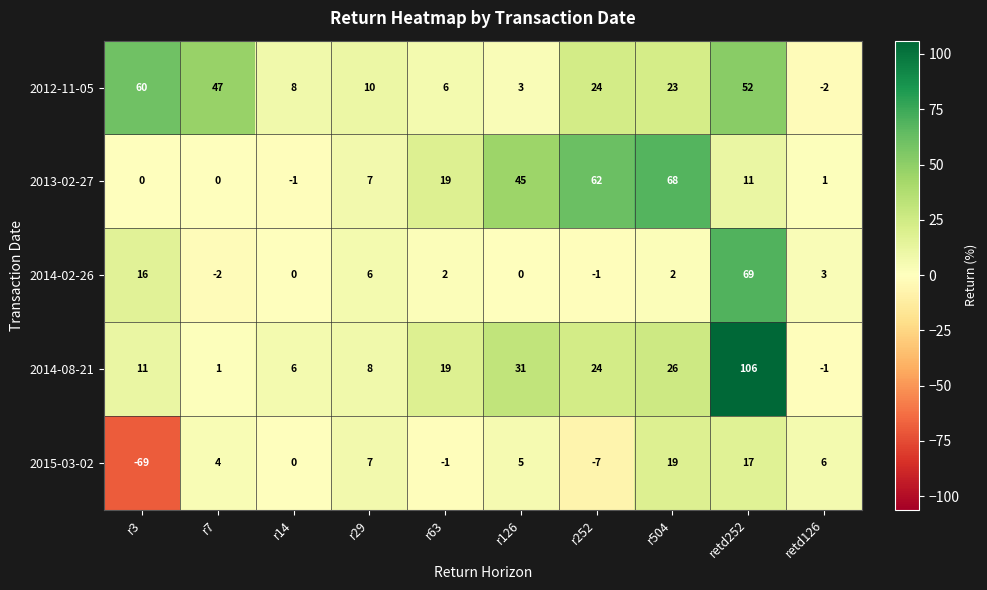

At which category is the sum across all series the highest?

retd252